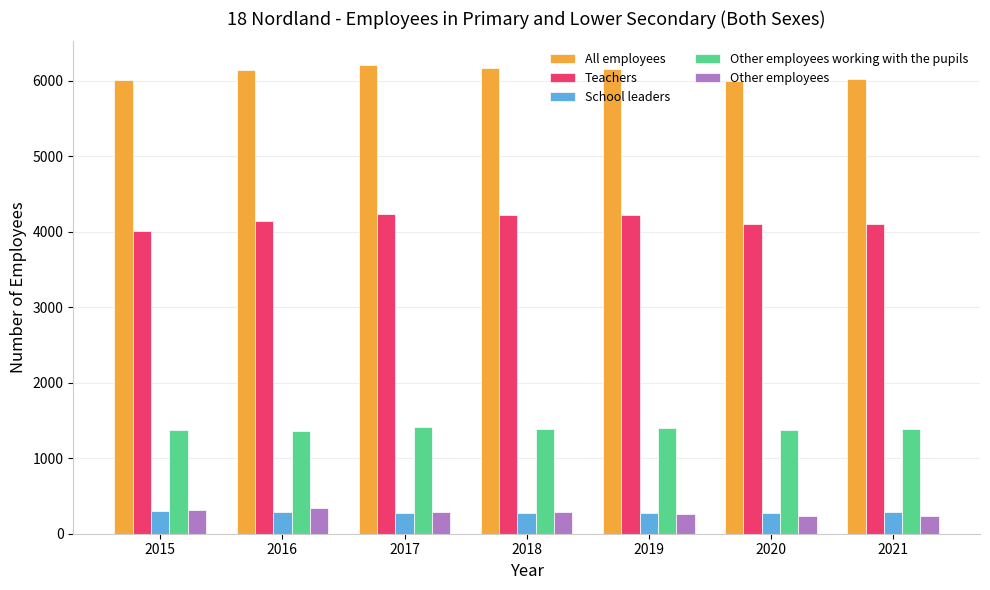

How many bars are there in each group?

5